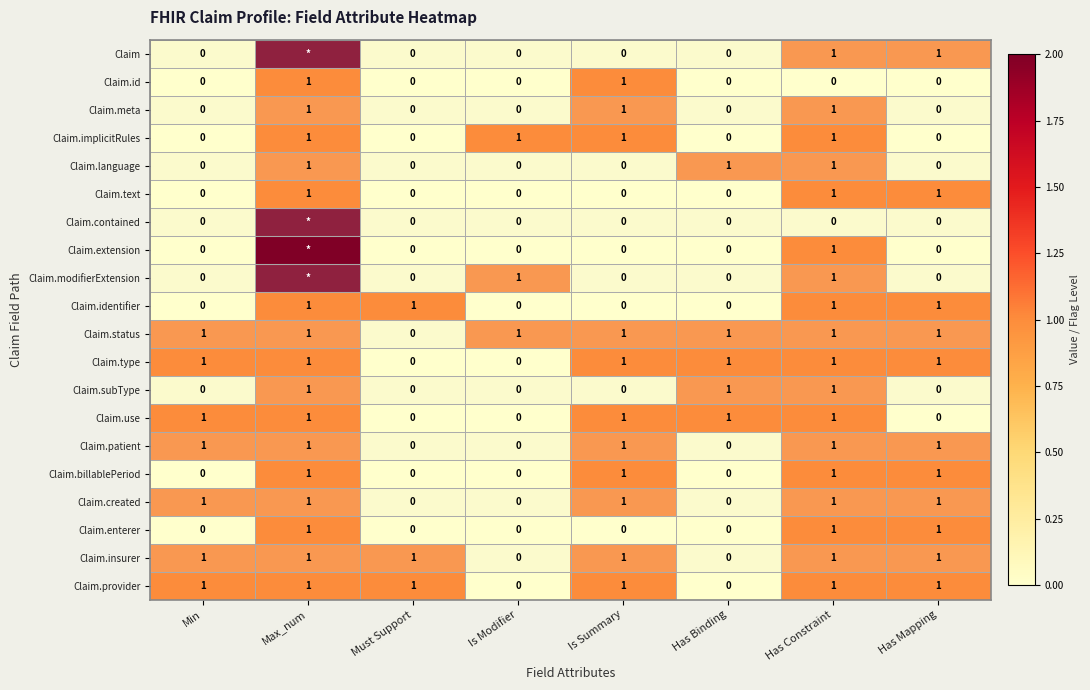

The Claim.implicitRules series shows 0 at Has Binding. True or false?

True